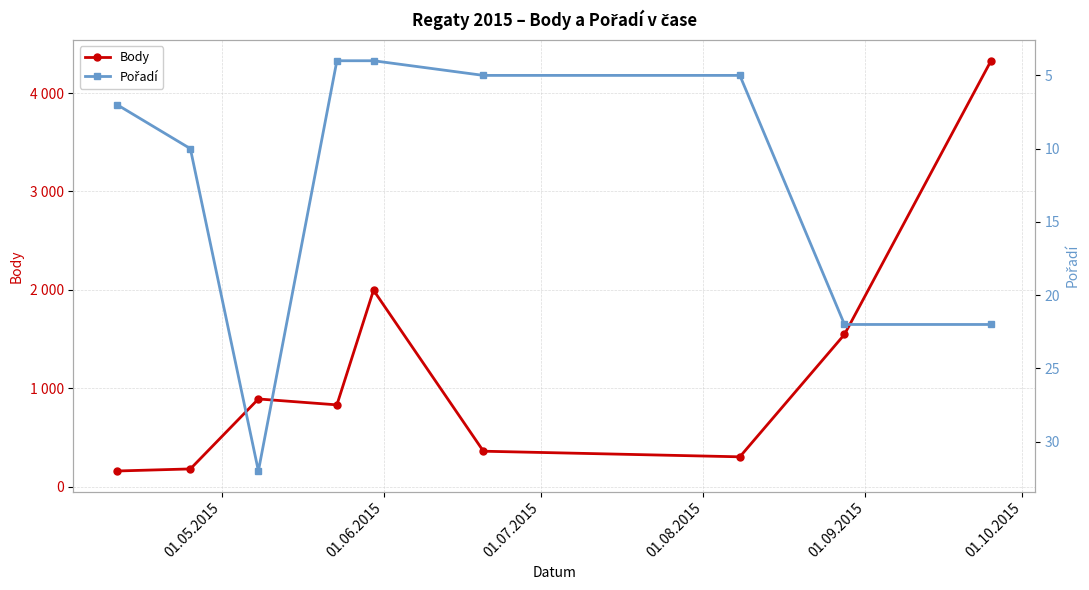

Which series has the largest total across all categories?

Body